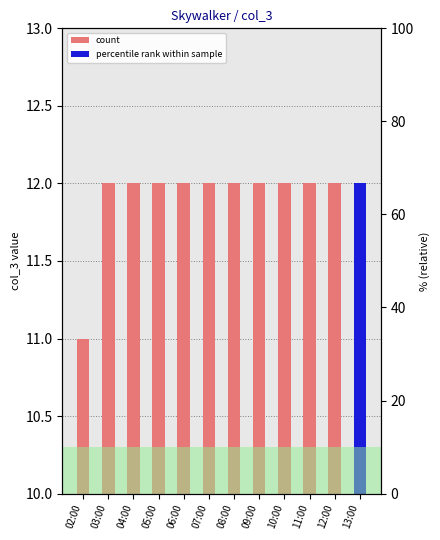

At which category does the chart reach its peak across all series?

03:00